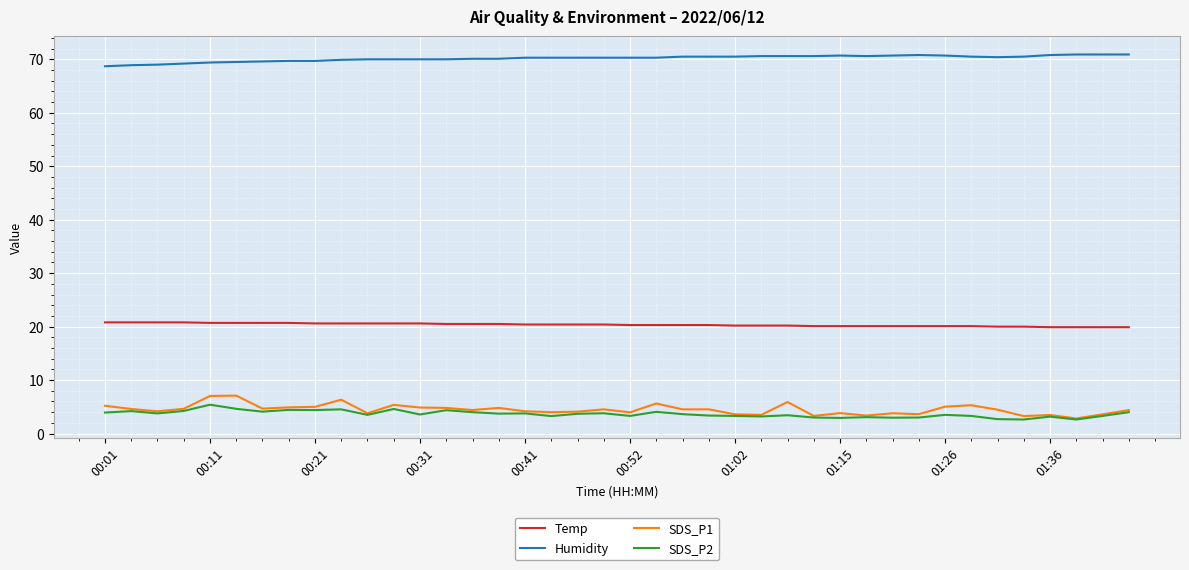

Which series has the largest total across all categories?

Humidity